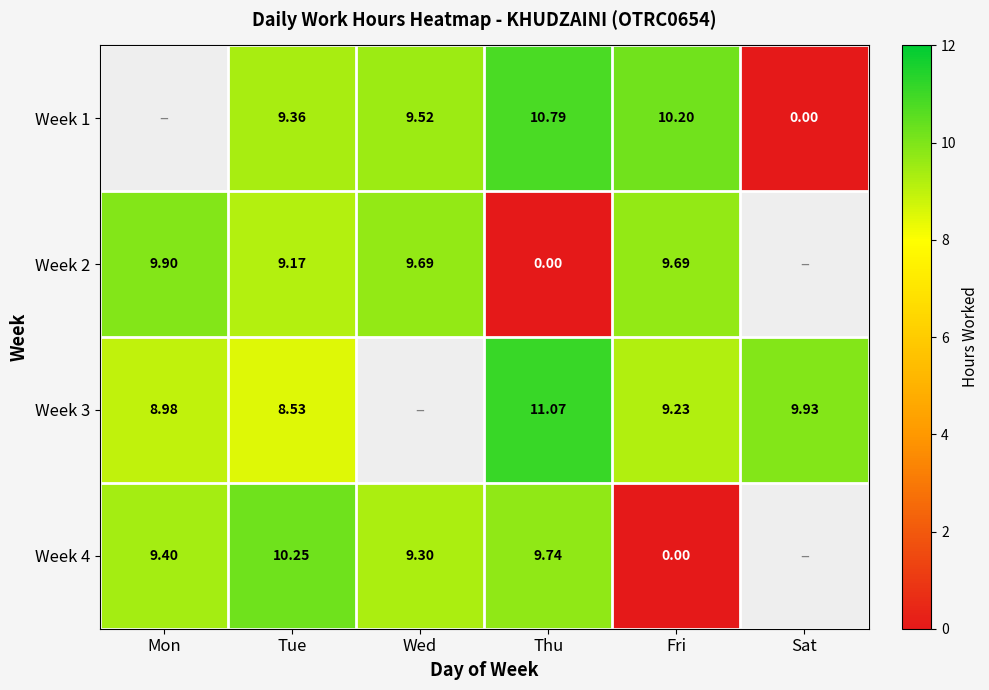

Is the value of Week 4 at Fri greater than the value of Week 1 at Wed?

No